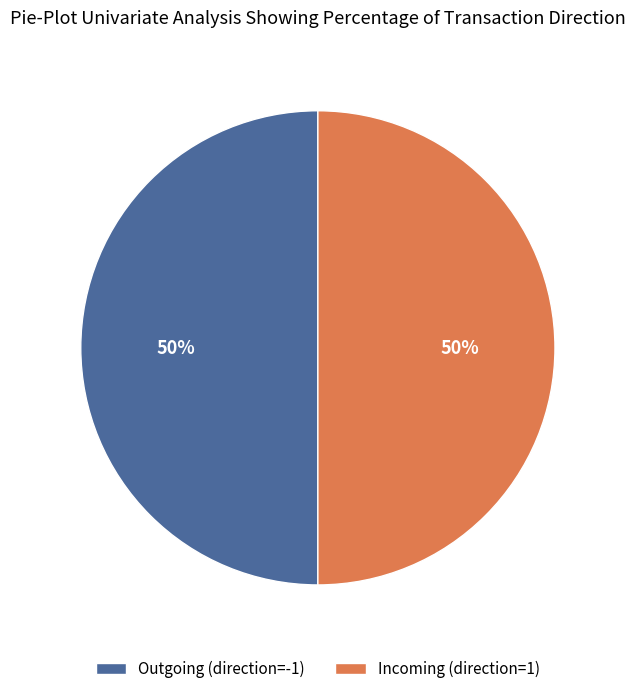

To the nearest percent, what percentage of the pie is Incoming (direction=1)?

50%